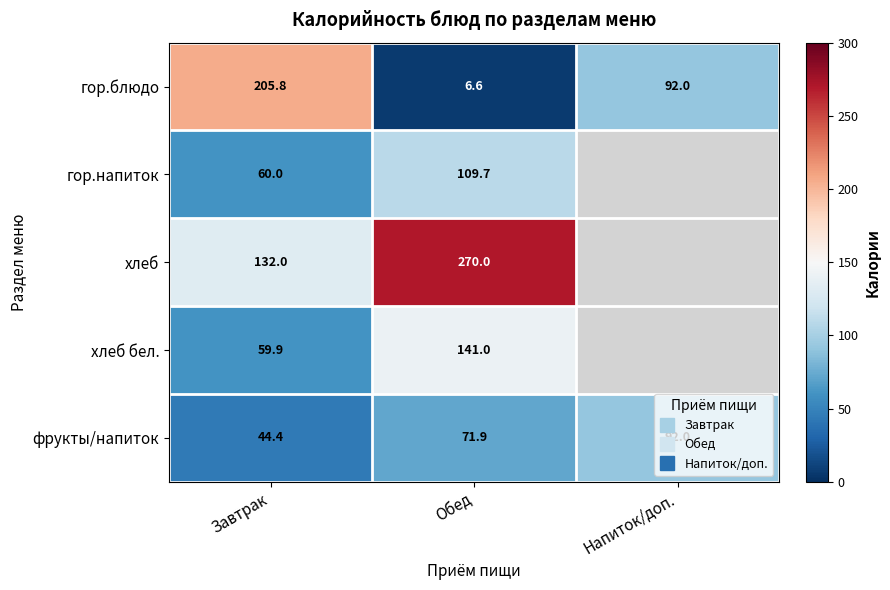

At which label does гор.блюдо first exceed 92?

Завтрак